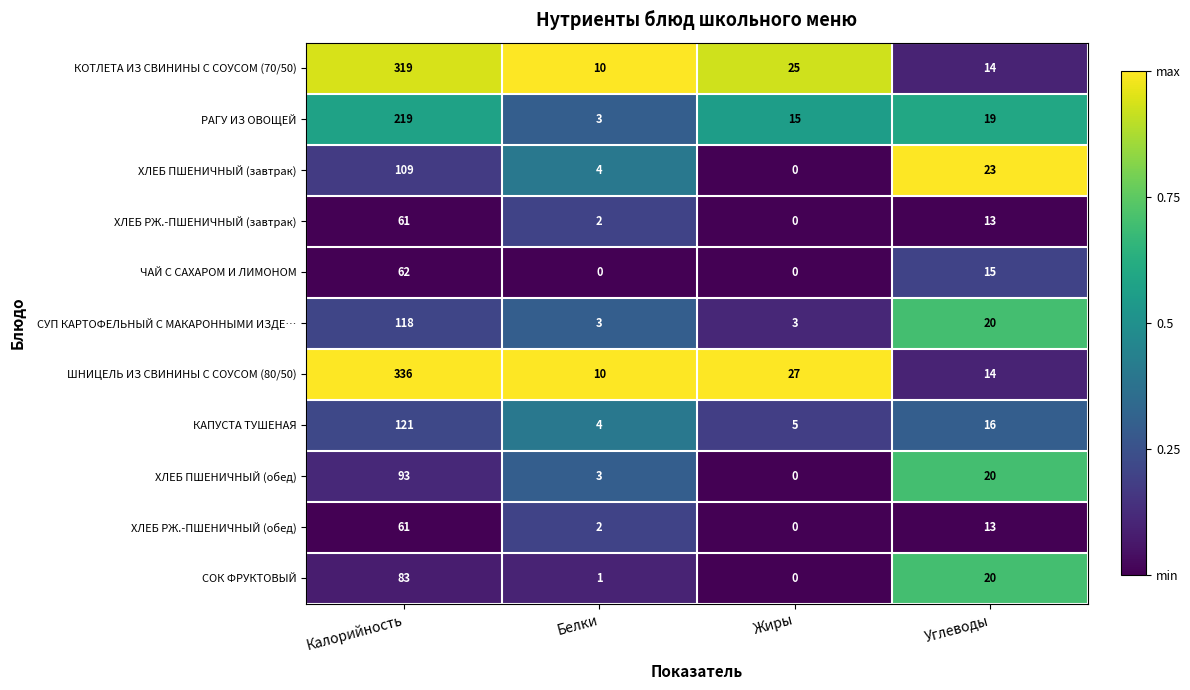

The value of РАГУ ИЗ ОВОЩЕЙ at Жиры is 27. True or false?

False